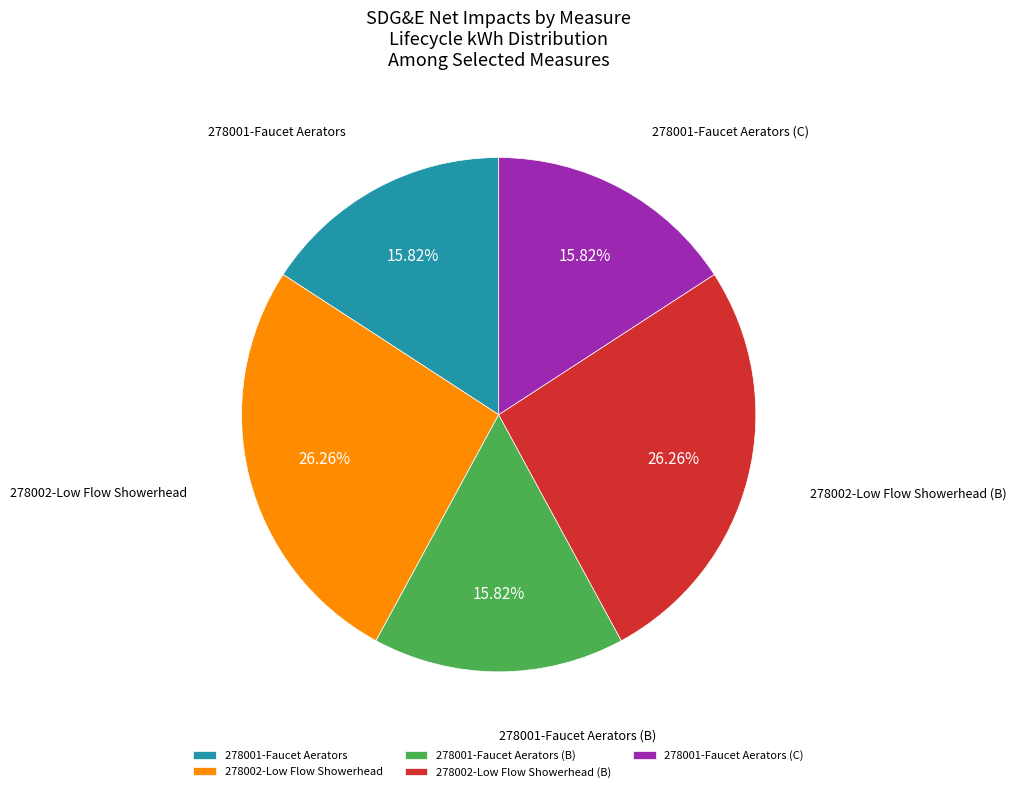

Is the sum of 278002-Low Flow Showerhead and 278002-Low Flow Showerhead (B) greater than half?

Yes